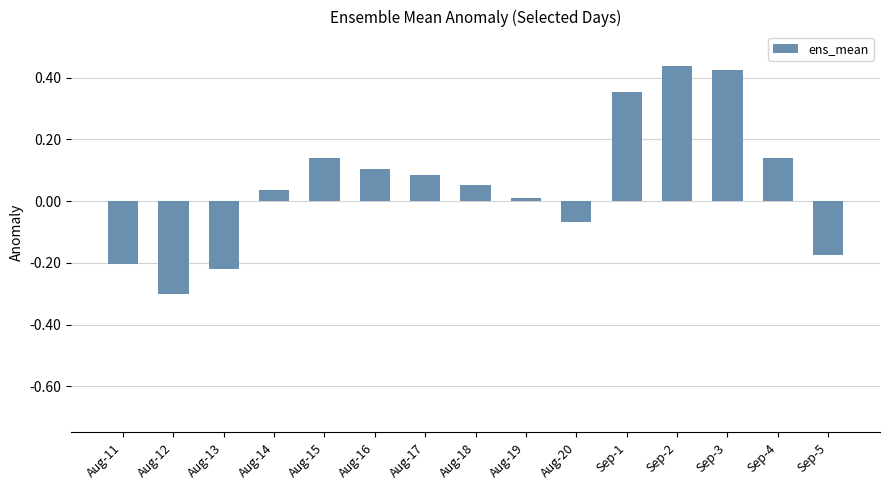

What is the difference between the maximum and minimum values?

0.7